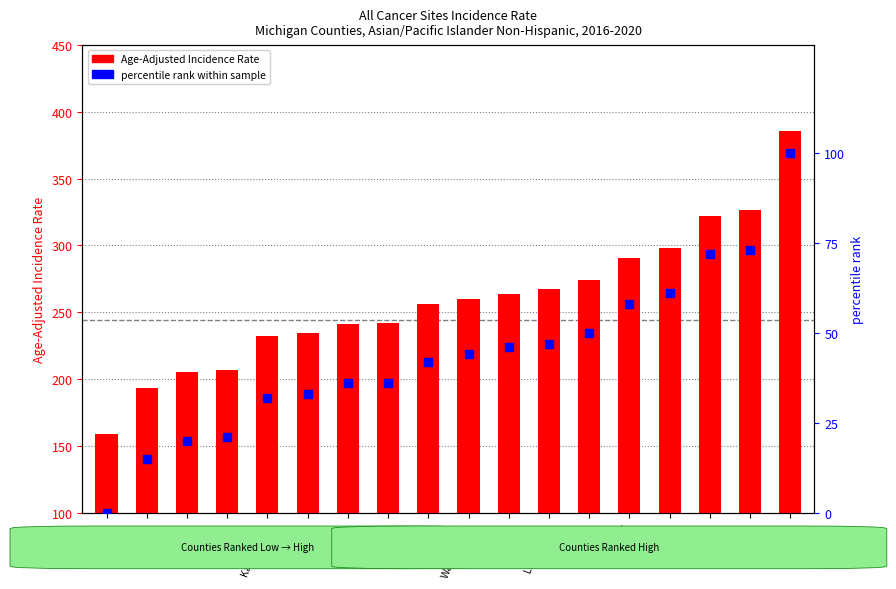

Is the value of Age-Adjusted Incidence Rate at St. Clair greater than the value of percentile rank within sample at Ottawa?

Yes